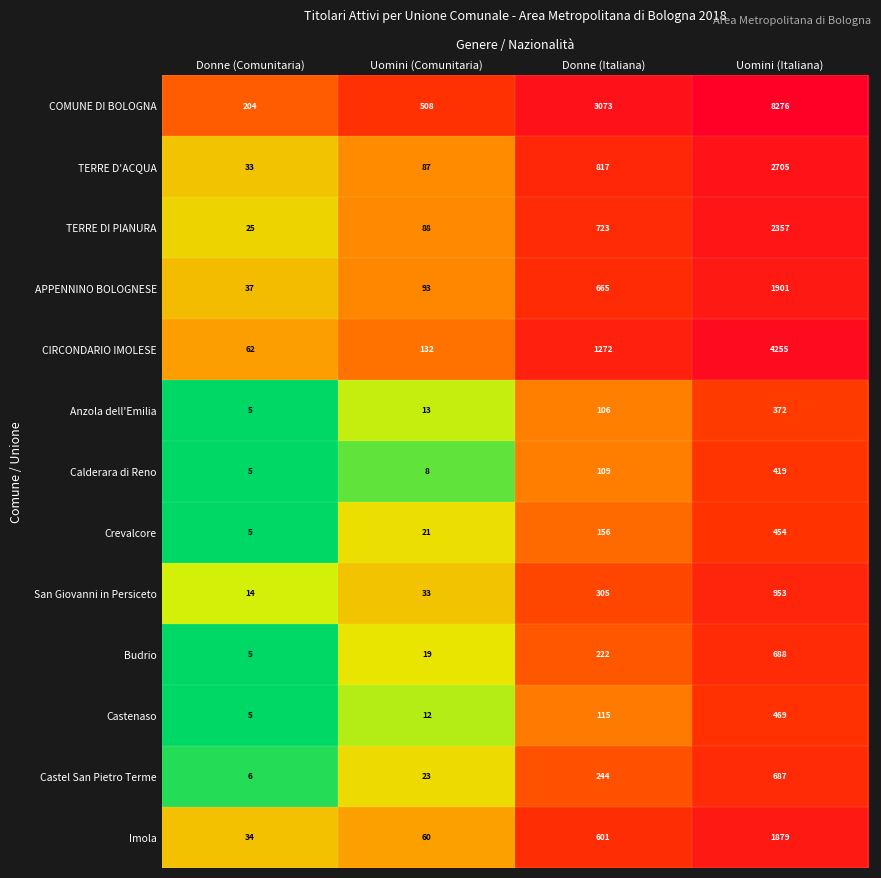

What is the difference between the second highest and second lowest values in the Castenaso series?

103